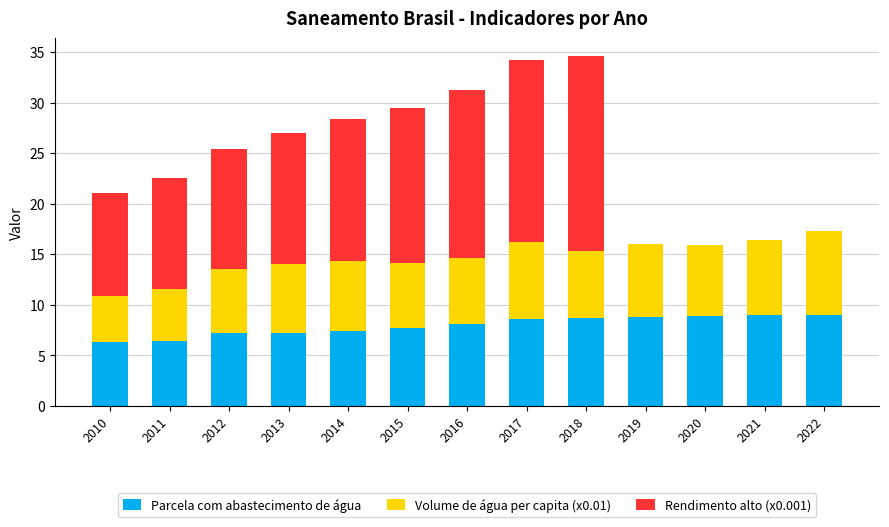

Are the bars horizontal?

No